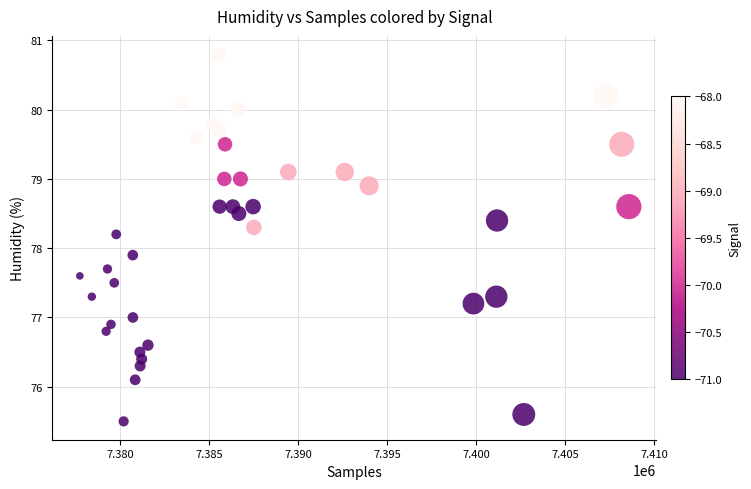

What Y value in the scatter plot is closest to 78?

77.9